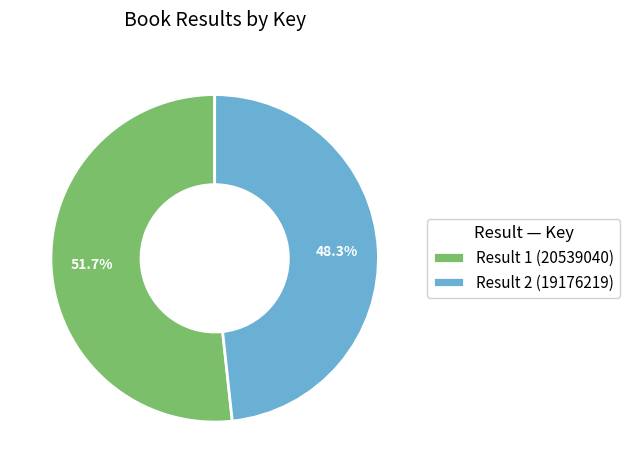

Does Result 2 (19176219) account for over 50% of the chart?

No